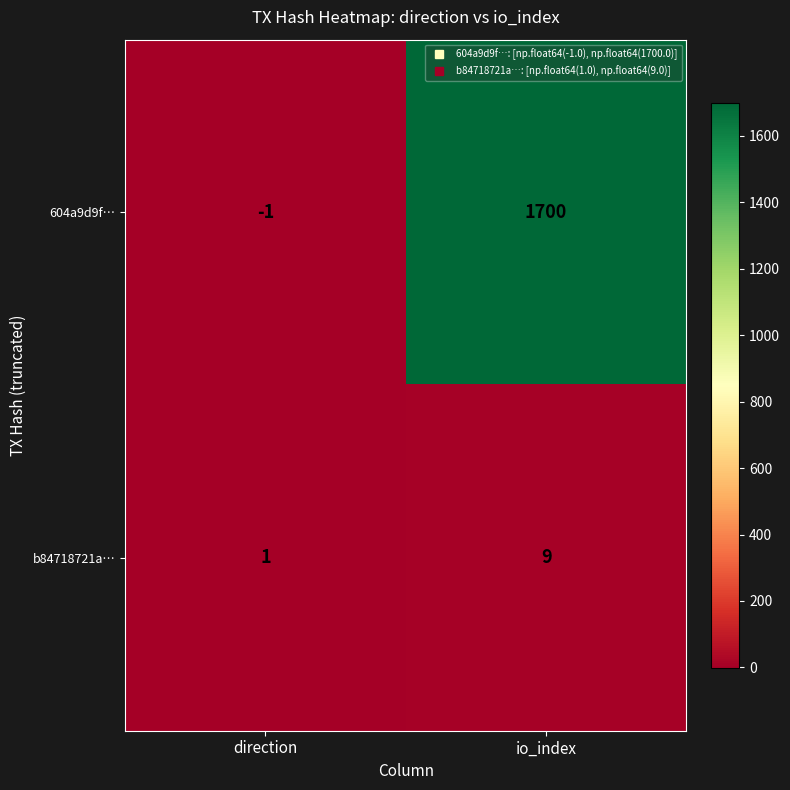

At which category does the chart reach its minimum across all series?

direction